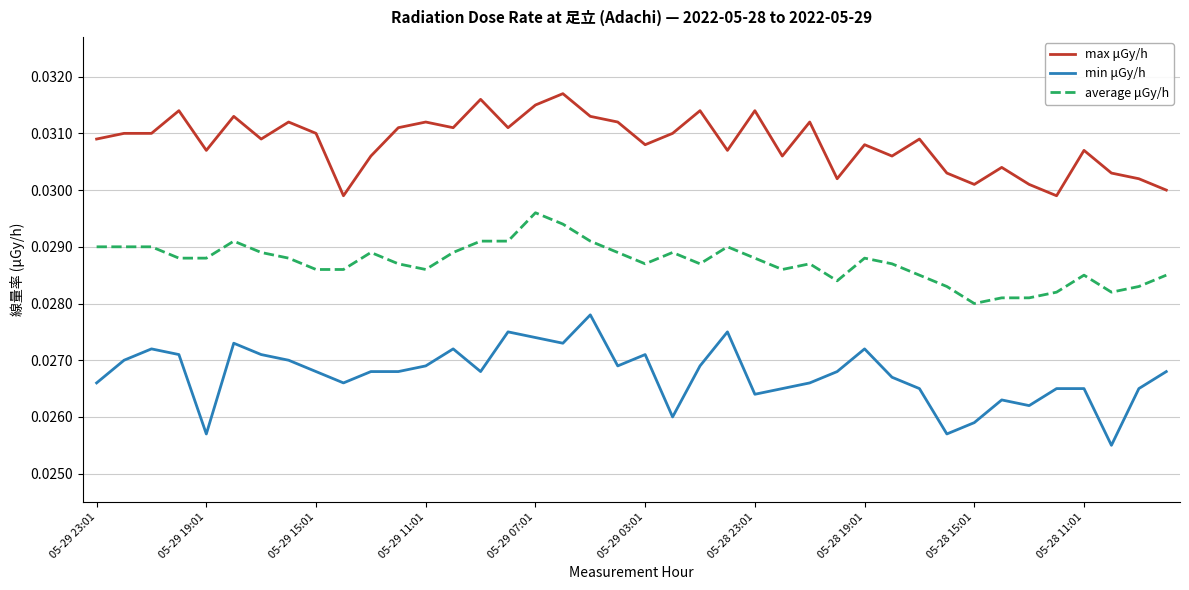

List the series in order of their overall mean, highest first.

max μGy/h, average μGy/h, min μGy/h